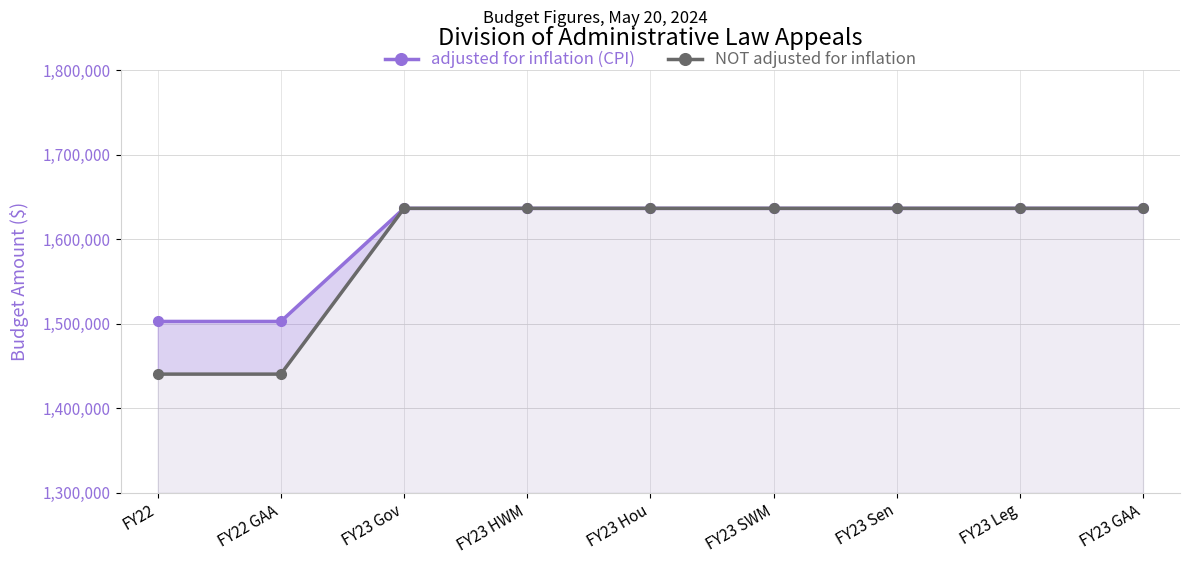

True or false: NOT adjusted for inflation has a value of 980157 at FY23 HWM.

False